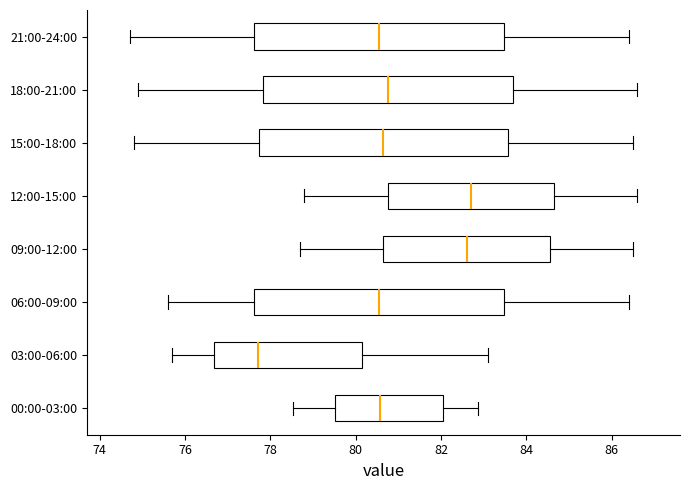

Reading bottom to top, read every box against the x-axis: the position of its median line, the range the box covers, and the ends of its whiskers. The values are not printed on the chart, so give them approximately, as read against the axis.

00:00-03:00: median 80.6, box 79.6 to 82.0, whiskers 78.6 to 82.8
03:00-06:00: median 77.8, box 76.6 to 80.2, whiskers 75.8 to 83.2
06:00-09:00: median 80.6, box 77.6 to 83.4, whiskers 75.6 to 86.4
09:00-12:00: median 82.6, box 80.6 to 84.6, whiskers 78.8 to 86.6
12:00-15:00: median 82.8, box 80.8 to 84.6, whiskers 78.8 to 86.6
15:00-18:00: median 80.6, box 77.8 to 83.6, whiskers 74.8 to 86.6
18:00-21:00: median 80.8, box 77.8 to 83.6, whiskers 75.0 to 86.6
21:00-24:00: median 80.6, box 77.6 to 83.4, whiskers 74.8 to 86.4